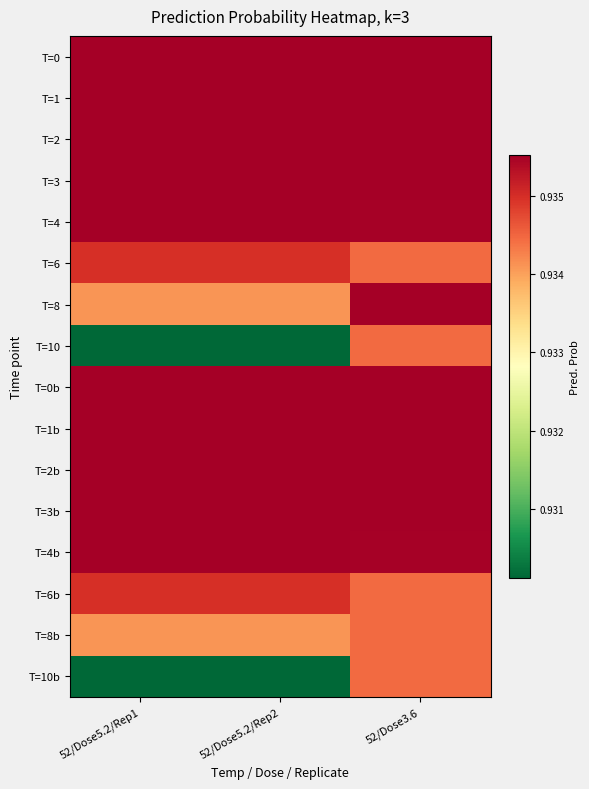

At 52/Dose3.6, list the series in order from largest to smallest.

T=0, T=1, T=8, T=0b, T=1b, T=2, T=3, T=2b, T=3b, T=4, T=4b, T=6, T=10, T=6b, T=8b, T=10b